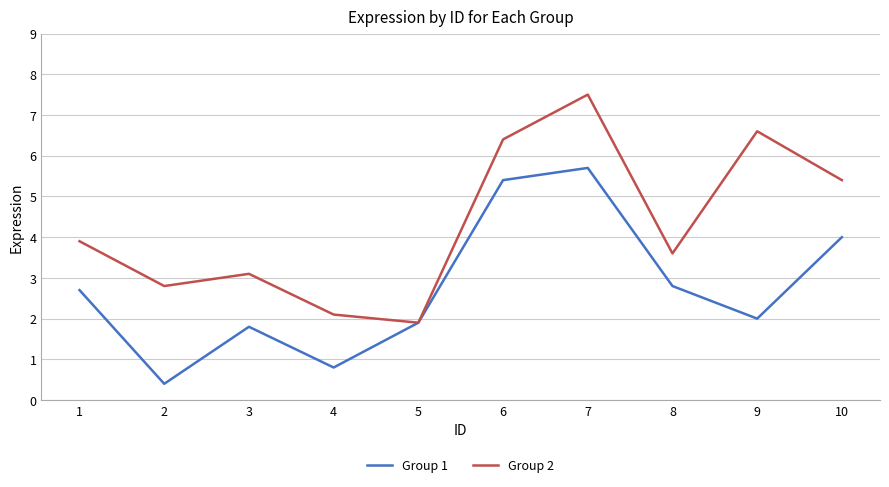

The Group 1 series shows 0.6 at 5. True or false?

False